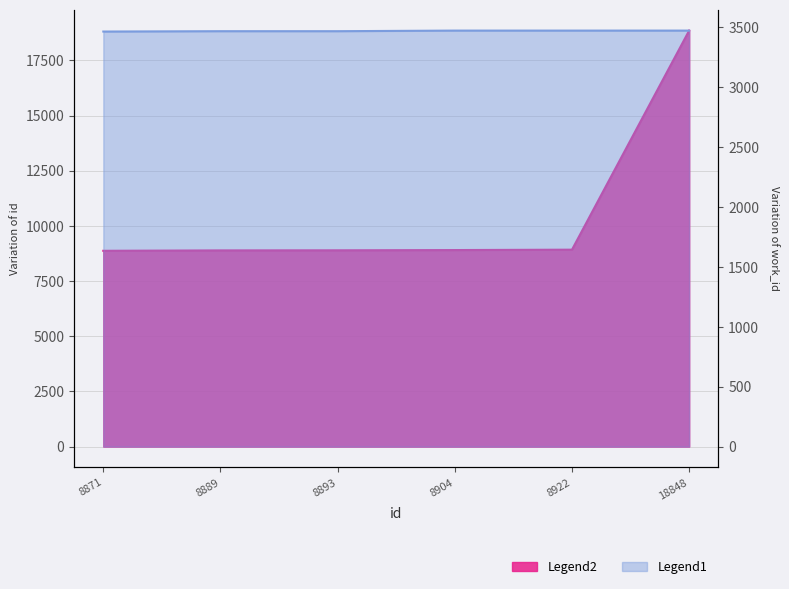

What is the difference between the maximum and minimum values in the Legend2 series?

9977